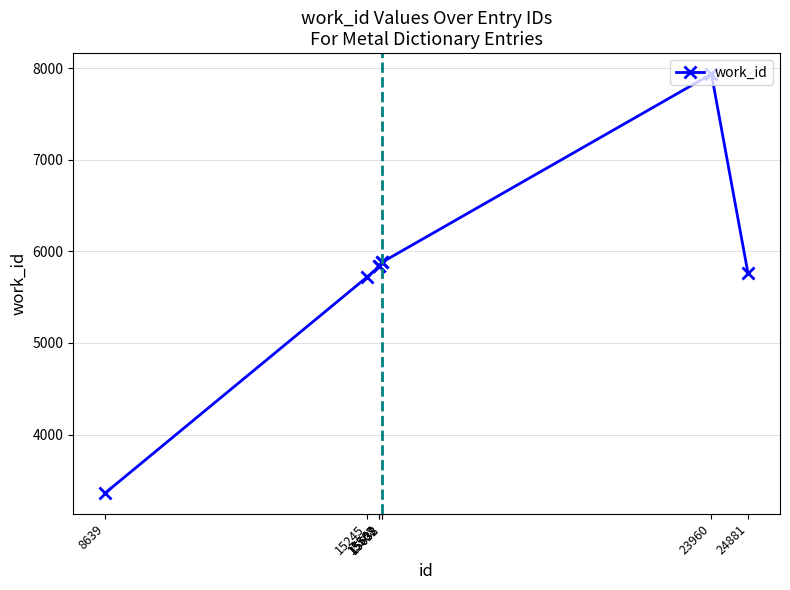

What is the value of the 8th point from the left?

5767